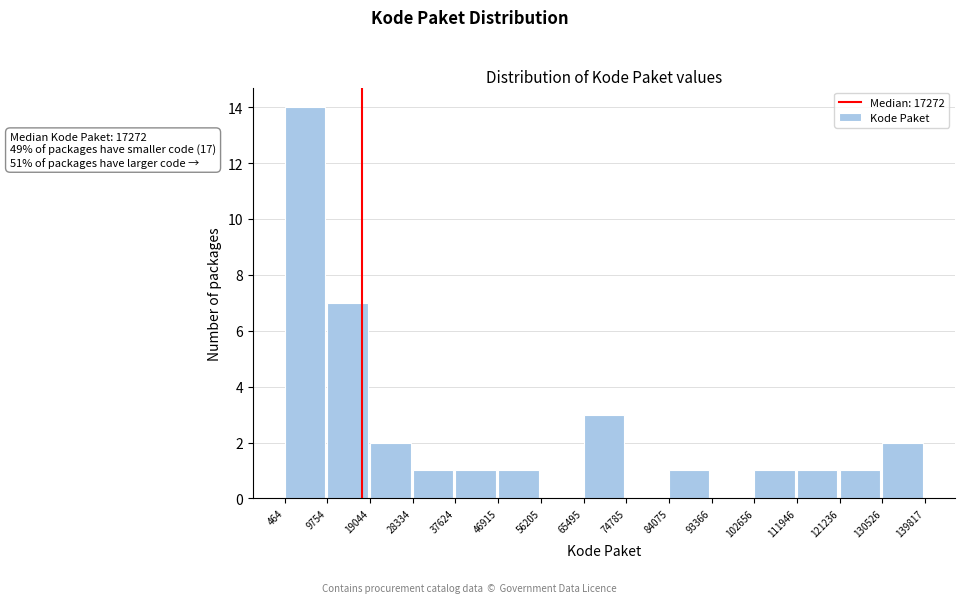

Over which range of the x-axis is the bar tallest?

464 to 9754